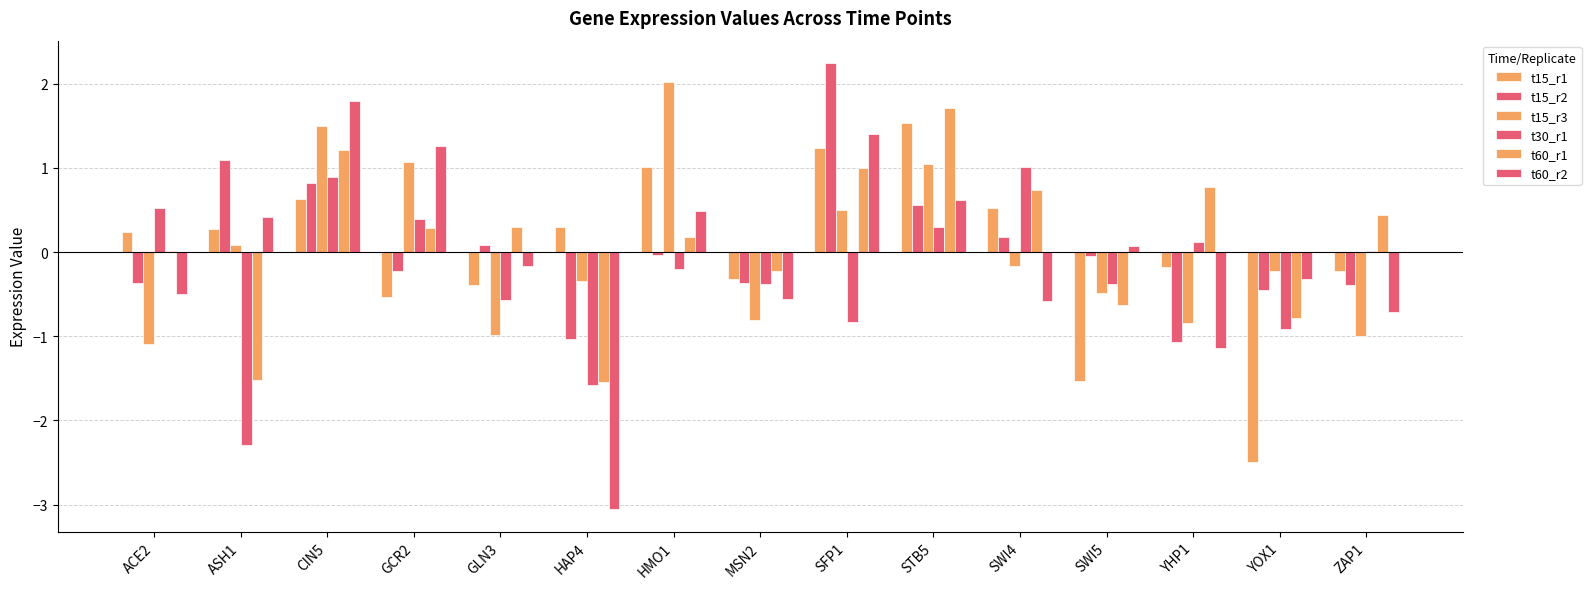

Is it true that t60_r2 equals 0.7 at HMO1?

False